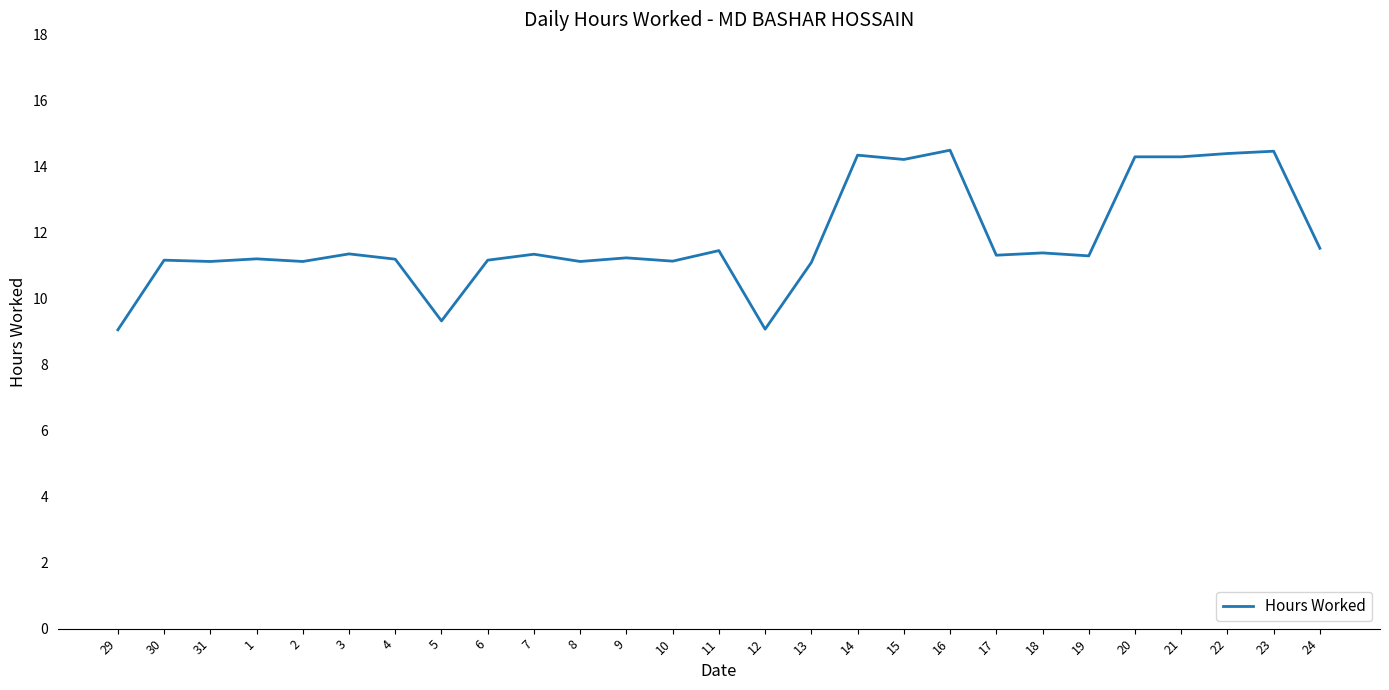

True or false: the data shows 11.2 at 4.

True